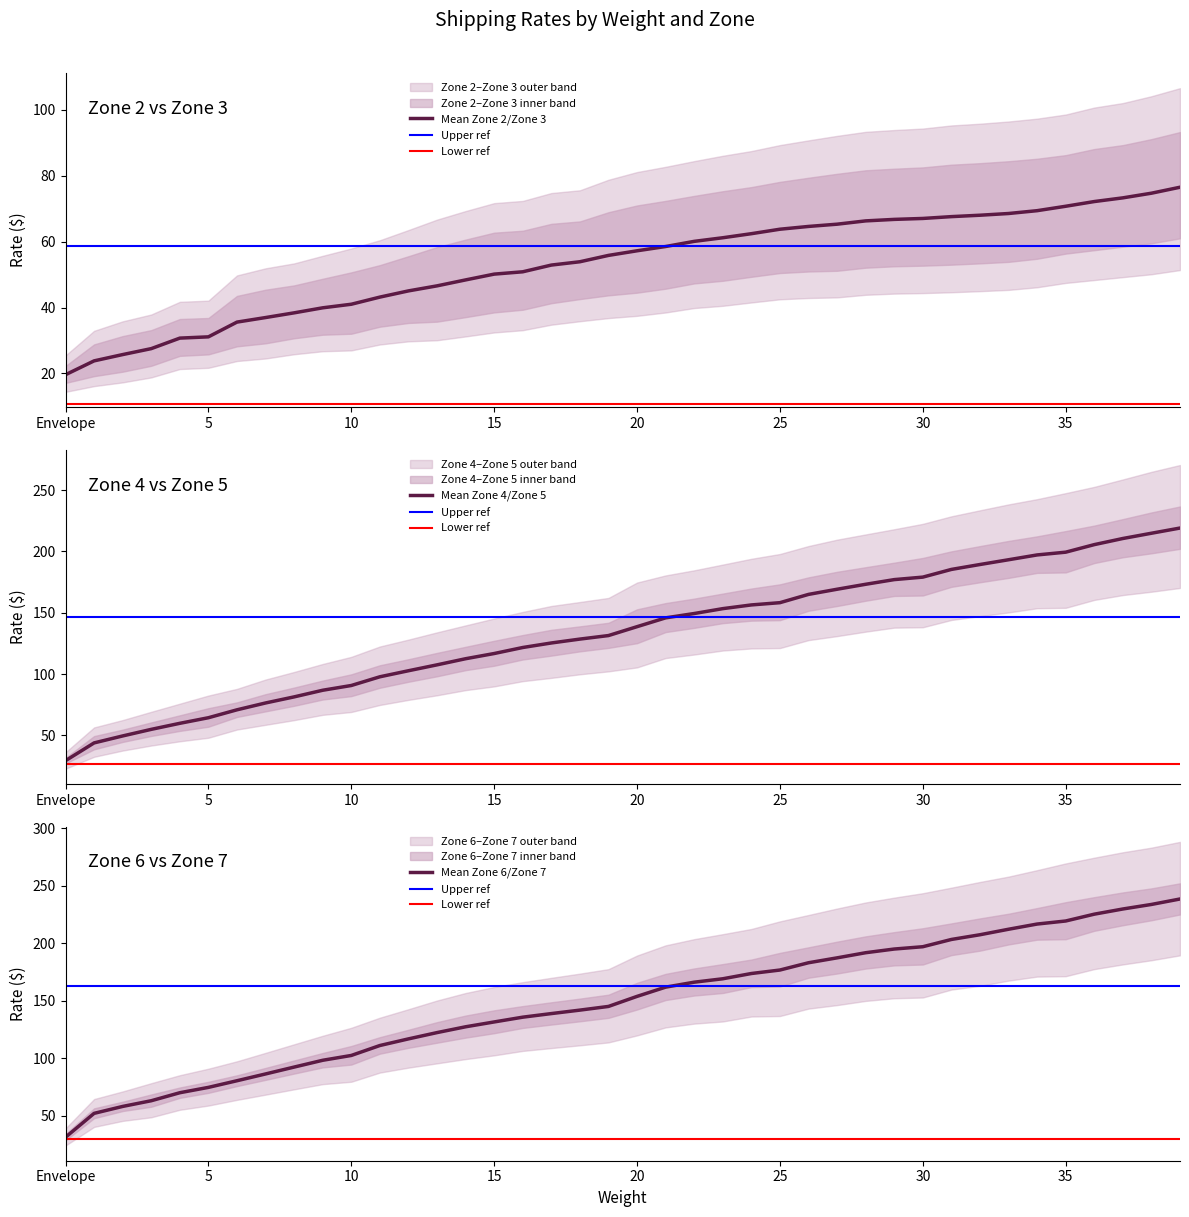

Is the value of Zone 3 at 11 greater than the value of Zone 4 at 19?

No